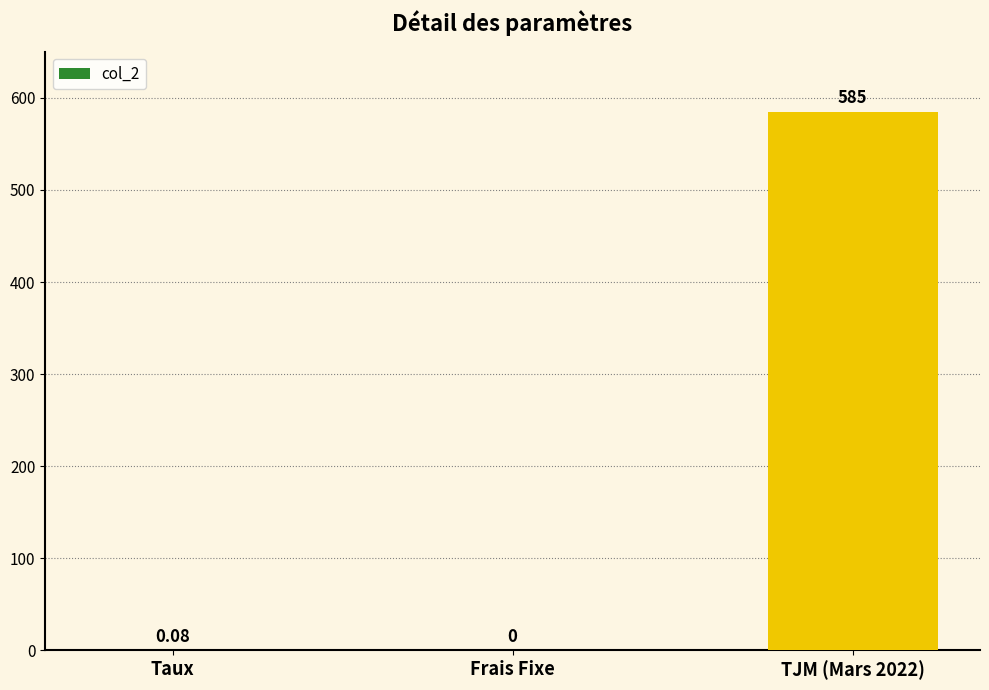

Which has a higher value, Taux or Frais Fixe?

Taux